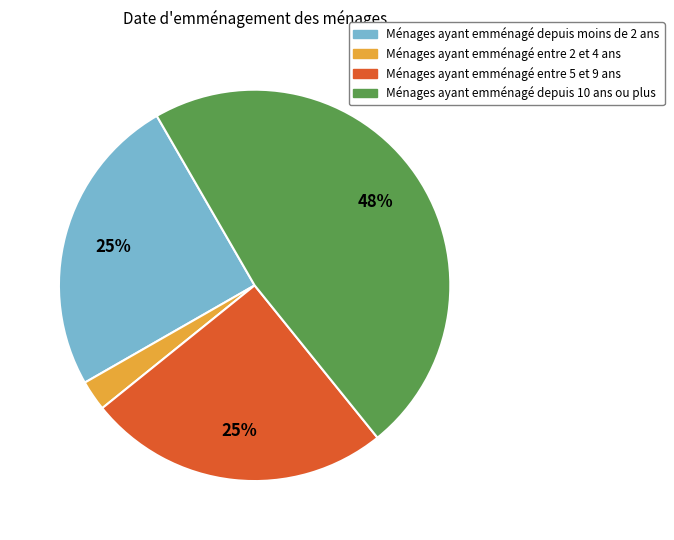

How many segments does this pie chart have?

4